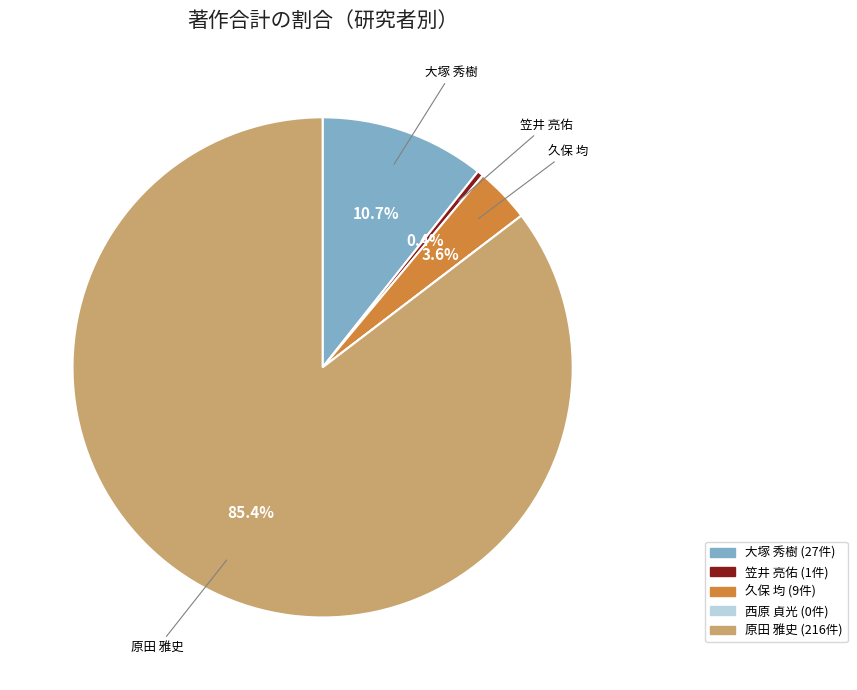

To the nearest percent, what is the difference between the largest and smallest slice percentages?

85%